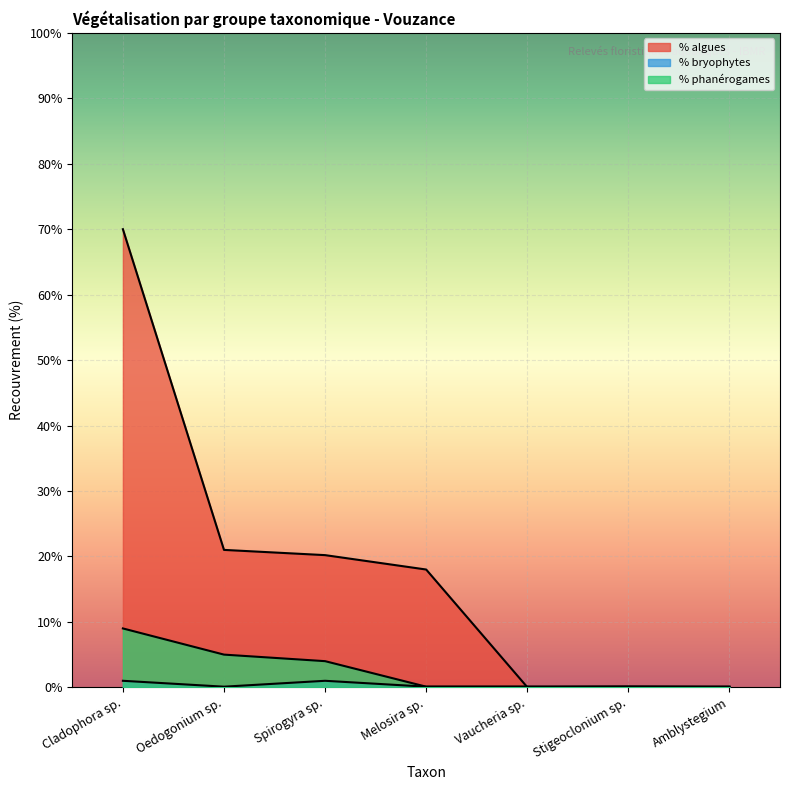

At which category is the sum across all series the highest?

Cladophora sp.